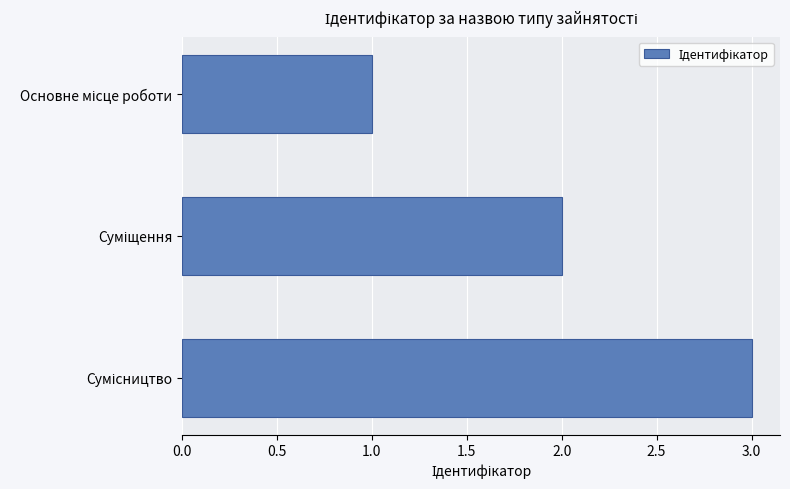

What is the sum of all values?

6